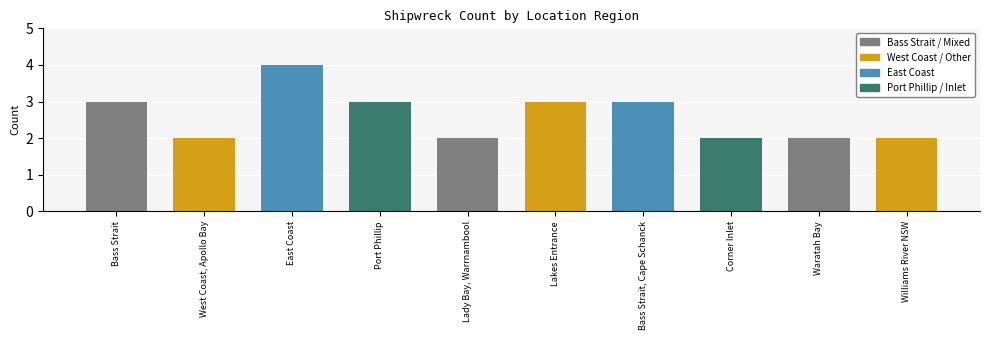

What is the approximate value at Lakes Entrance?

3